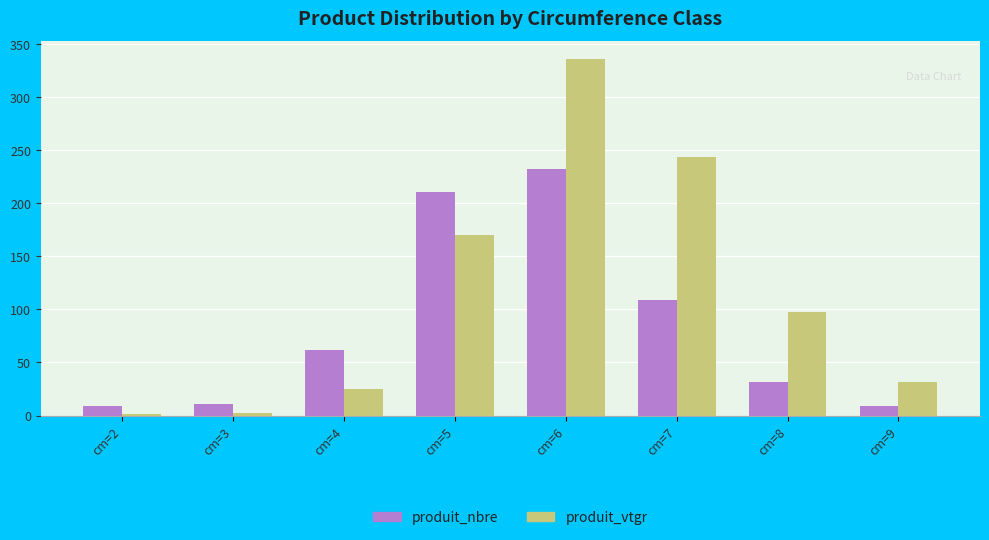

What is the value of the produit_vtgr bar at the 8th from the left?

32.0